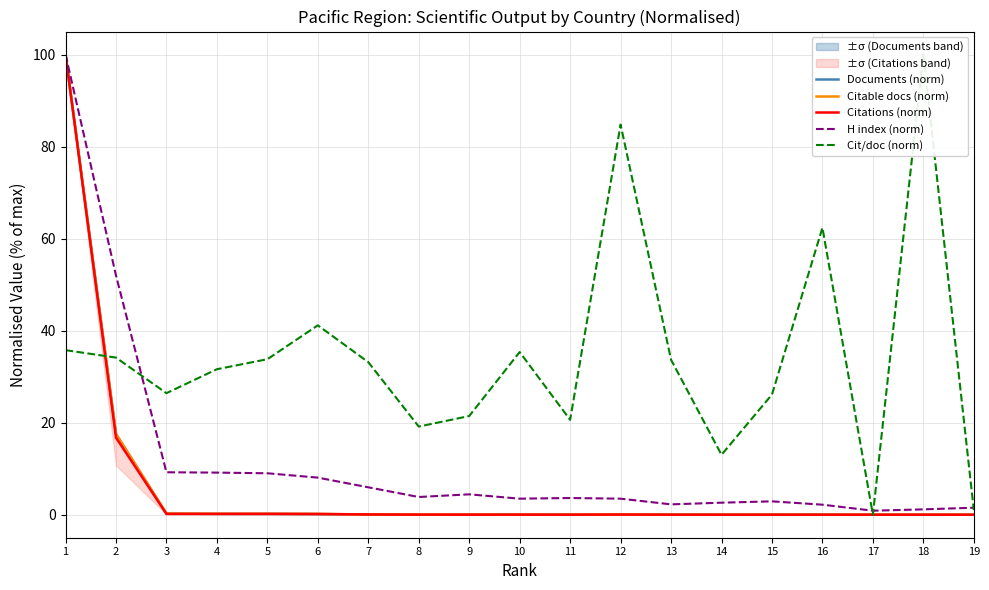

Where is H index (norm) nearest to the value 50?

2